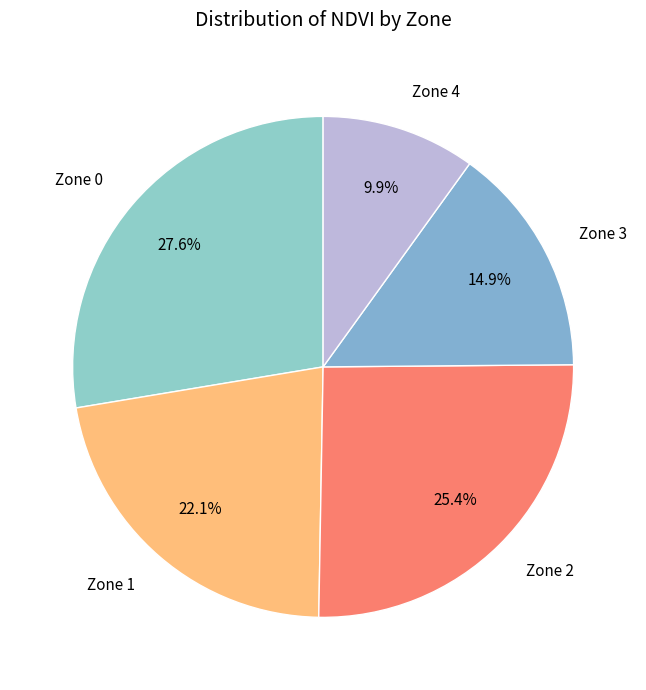

How much of the chart is everything except Zone 1?

77.9%